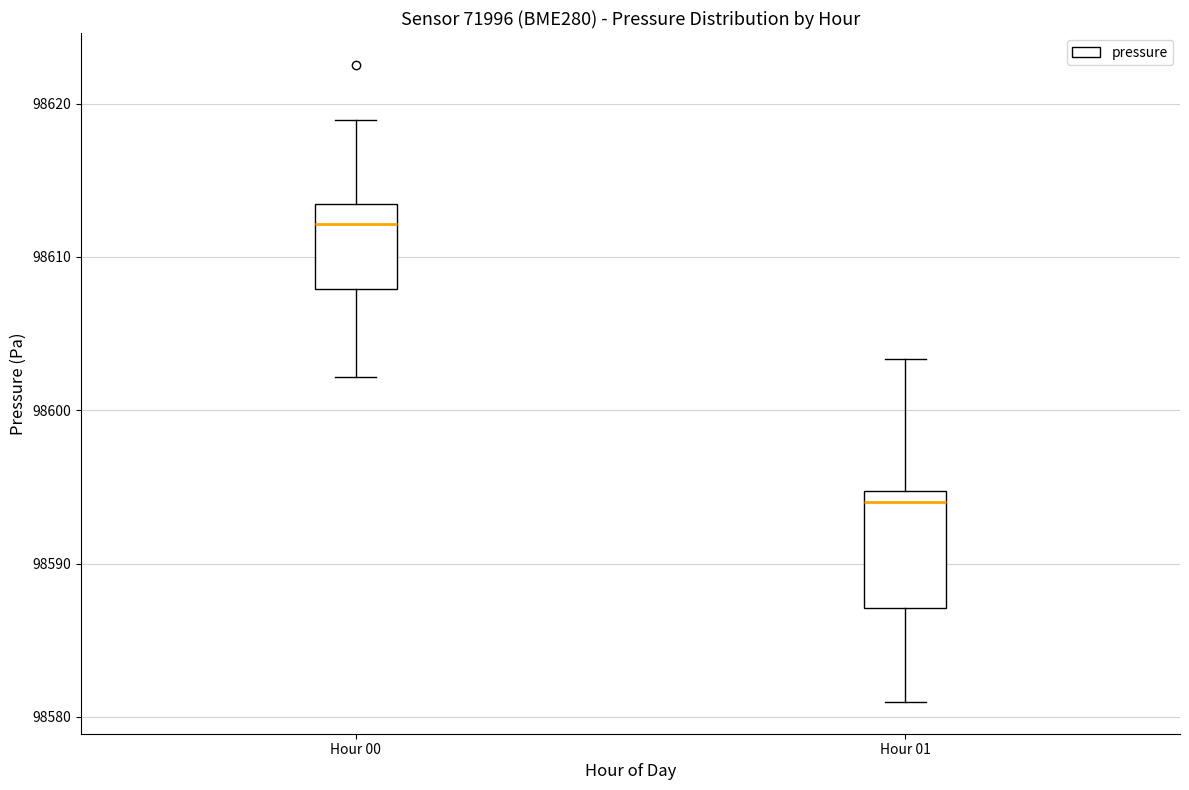

Where does the upper whisker of the box for Hour 00 end on the y-axis? The values are not printed on the chart, so give them approximately, as read against the axis.

98619